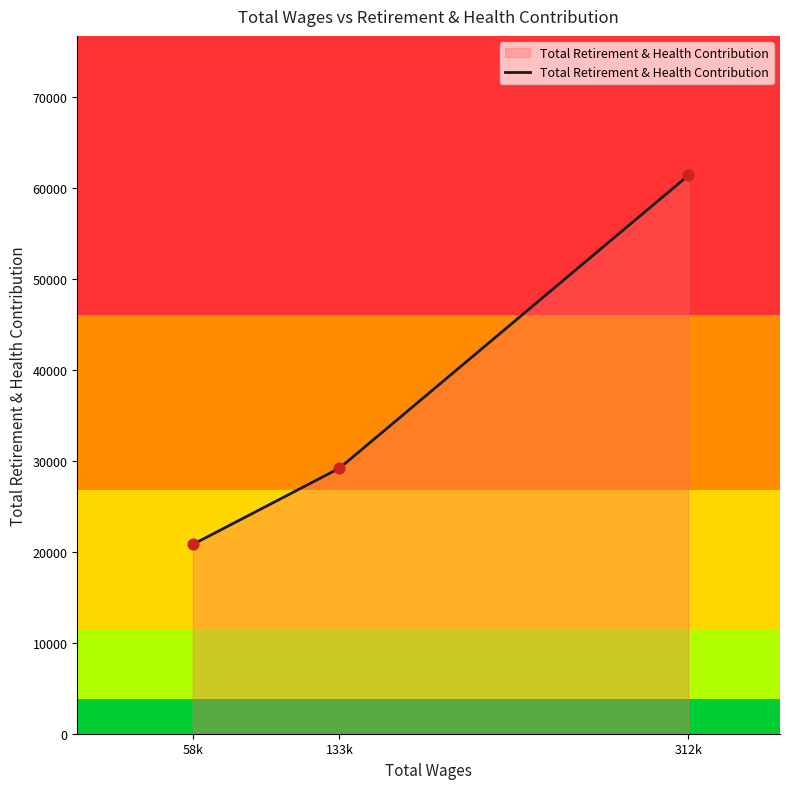

Approximately how many times larger is the value at 133k compared to 58k?

1.4